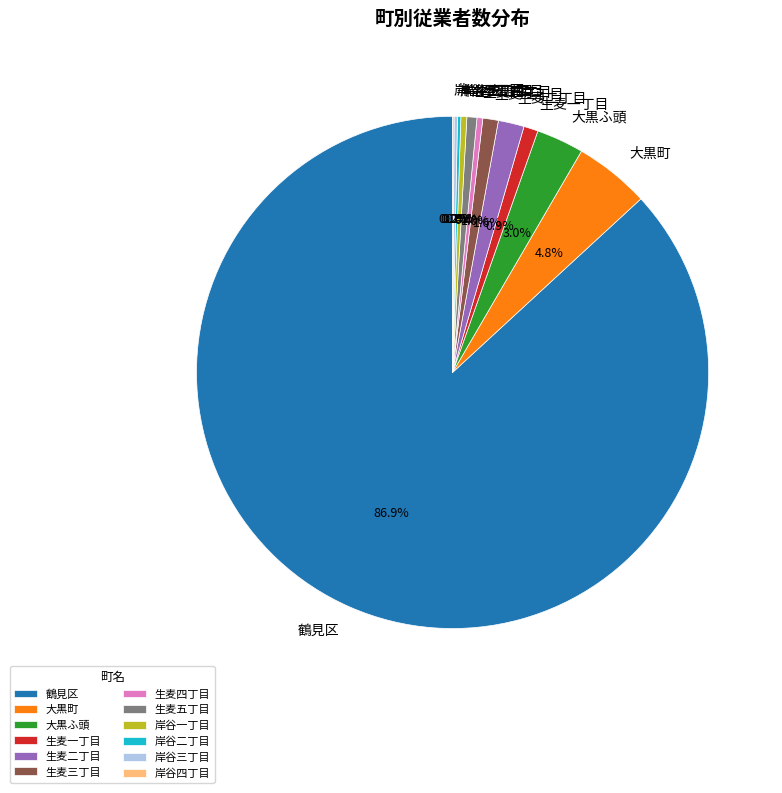

To the nearest percent, what is the difference between the largest and smallest slice percentages?

87%